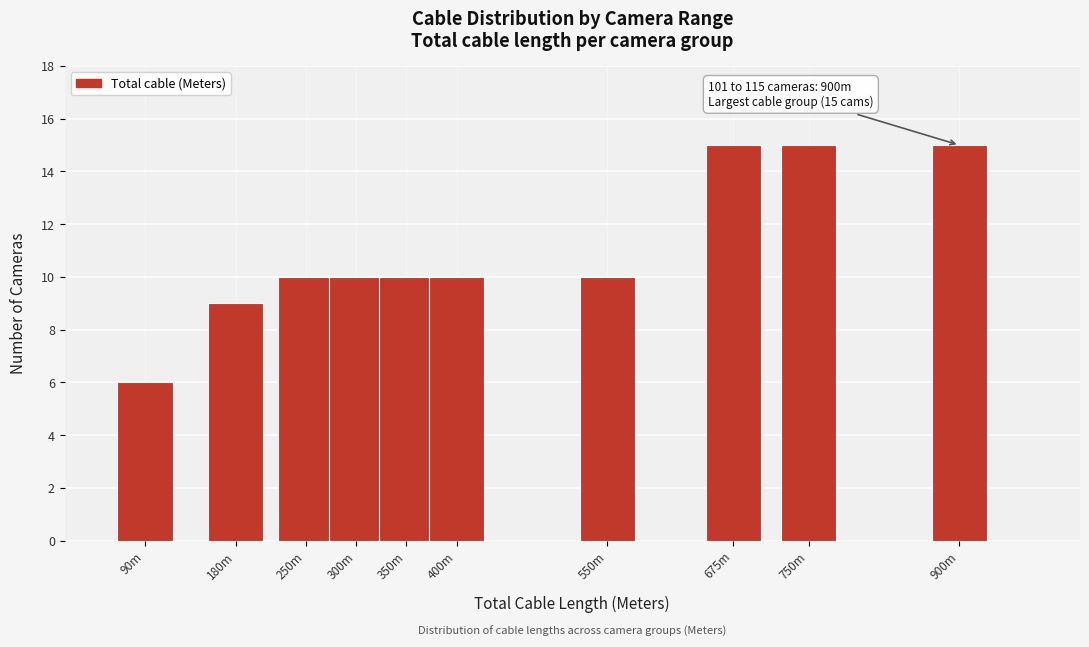

Reading right to left, extract all data points from this chart.

15	15	15	10	10	10	10	10	9	6